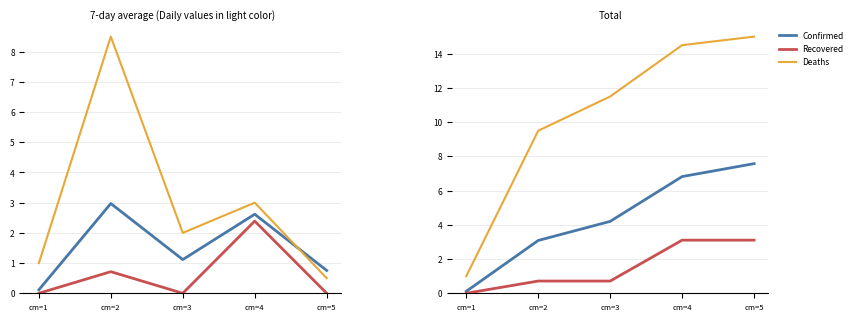

True or false: Recovered and Confirmed cross at least once.

False